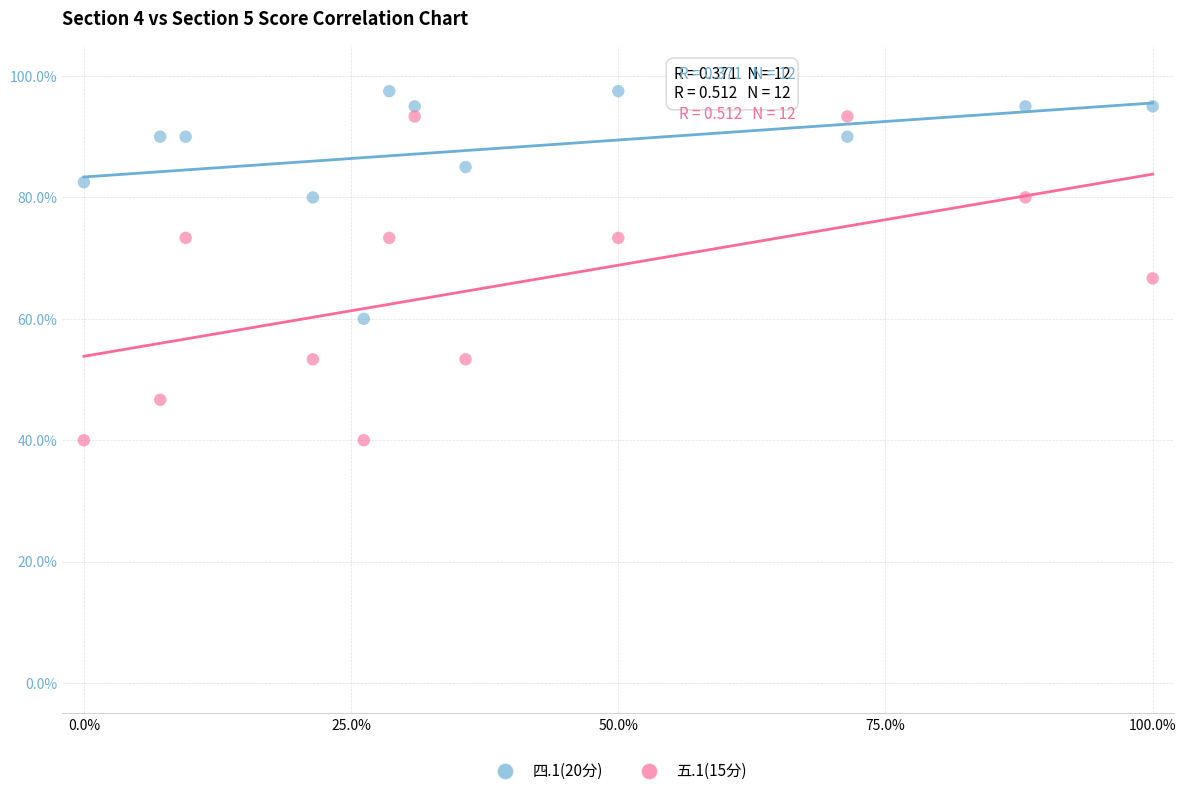

What is the X range (max minus min) for the scatter plot?

100.0